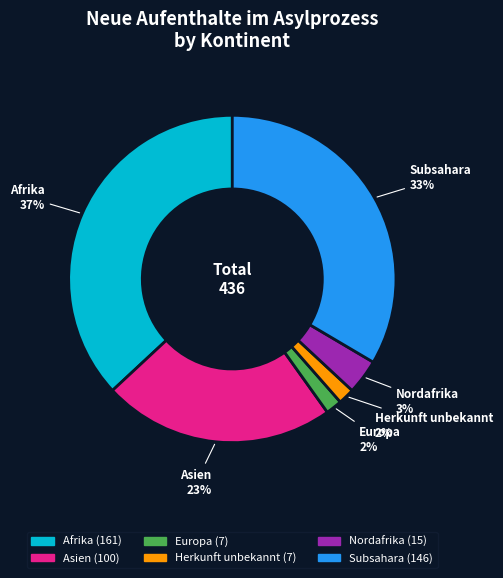

The Asien slice represents 35% of the pie. True or false?

False